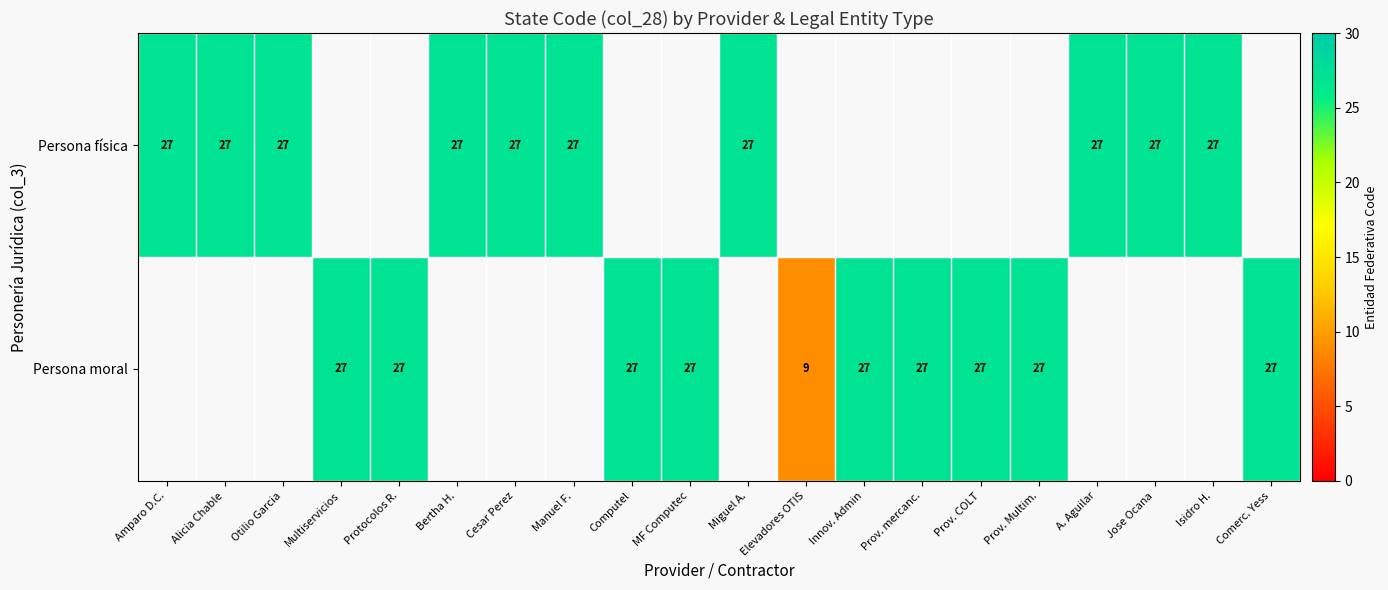

What is the sum of the Persona física values at Isidro H. and Otilio Garcia?

54